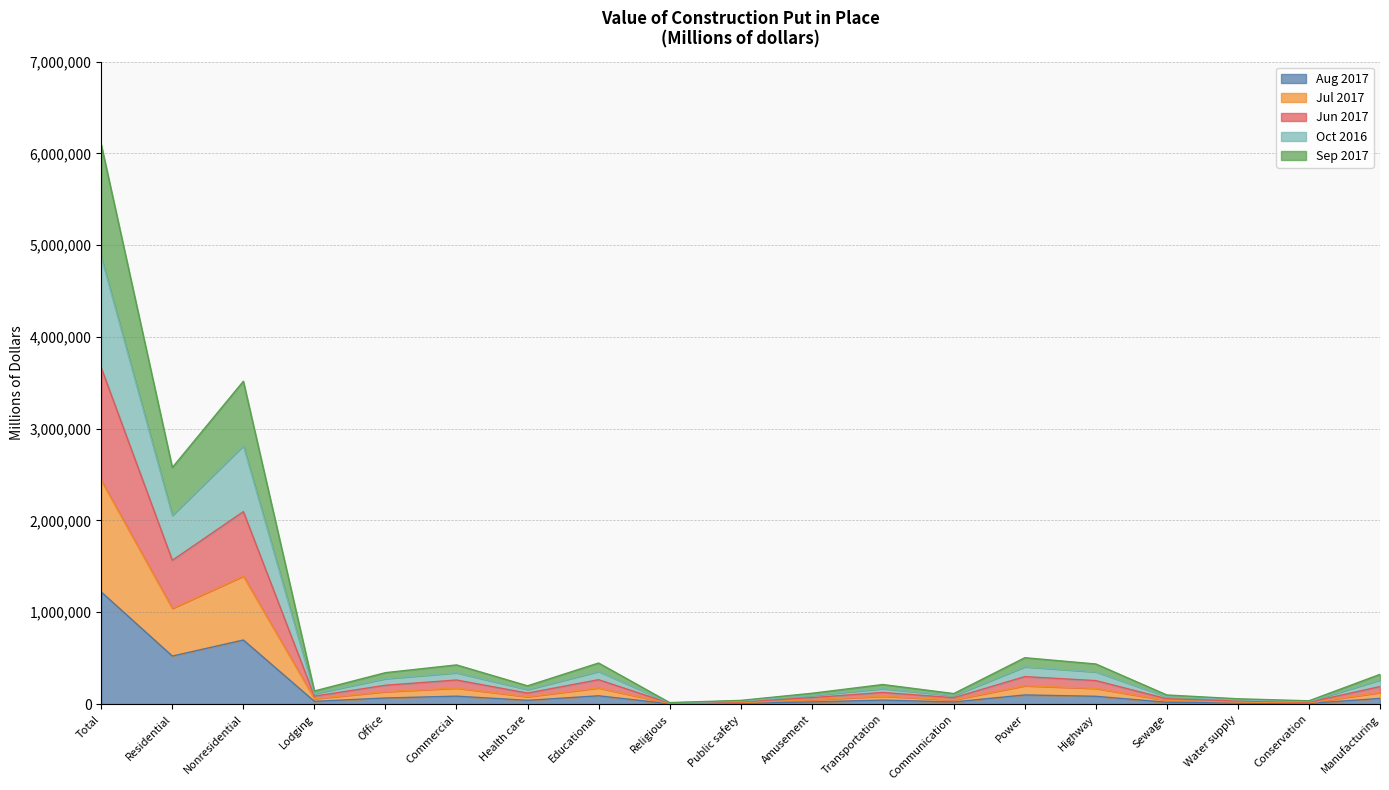

Which has a higher value, Total or Commercial?

Total